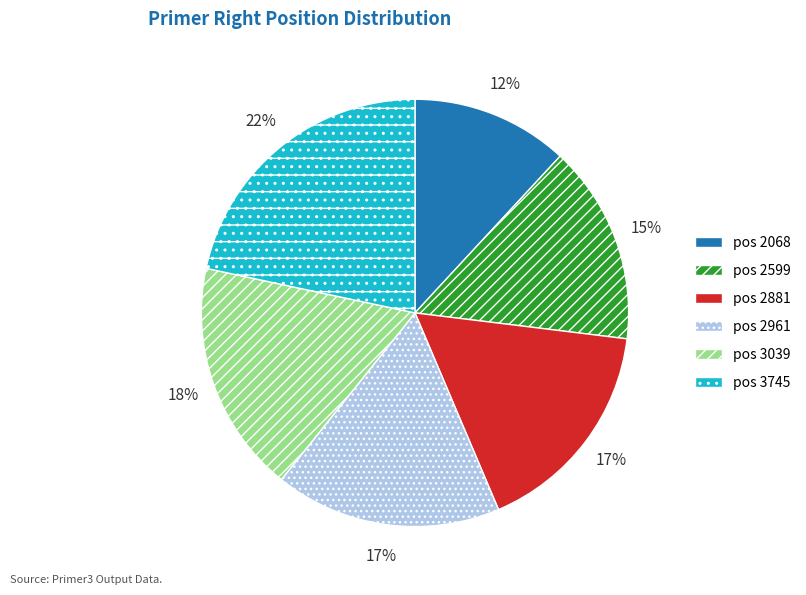

Is there a majority slice in this chart?

No